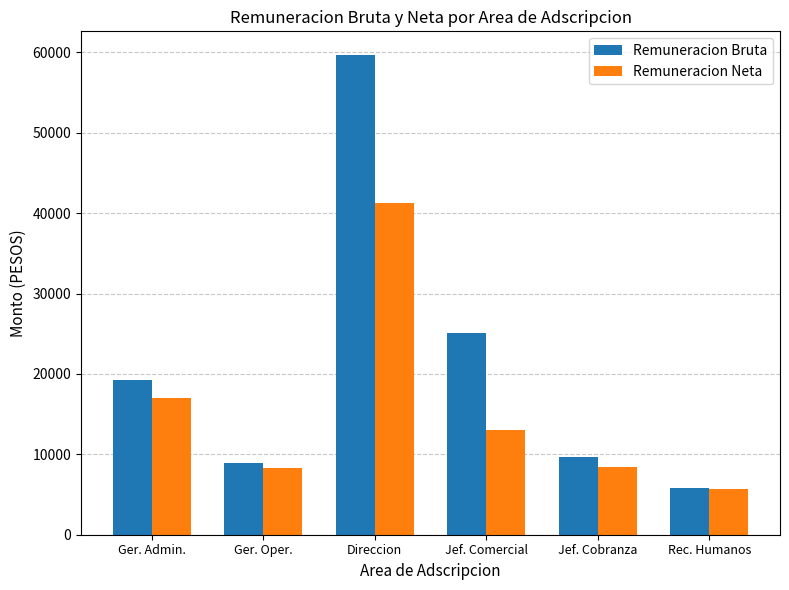

Rank the series by their average value, from highest to lowest.

Remuneracion Bruta, Remuneracion Neta